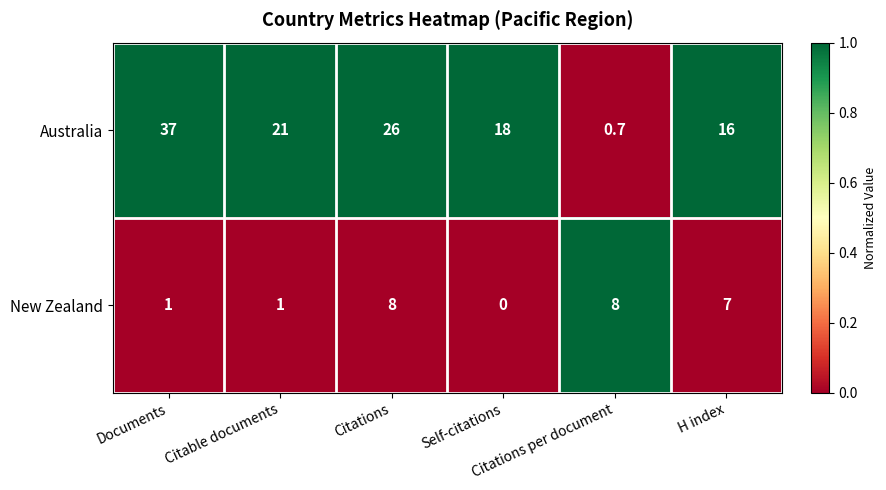

What is the difference between the maximum and second lowest values in the New Zealand series?

7.0